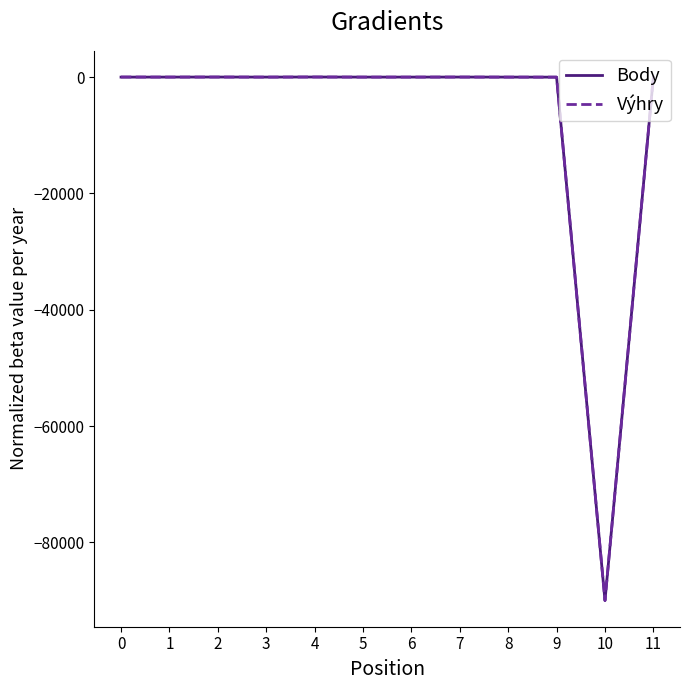

What is the highest value of the Výhry series?

13.0